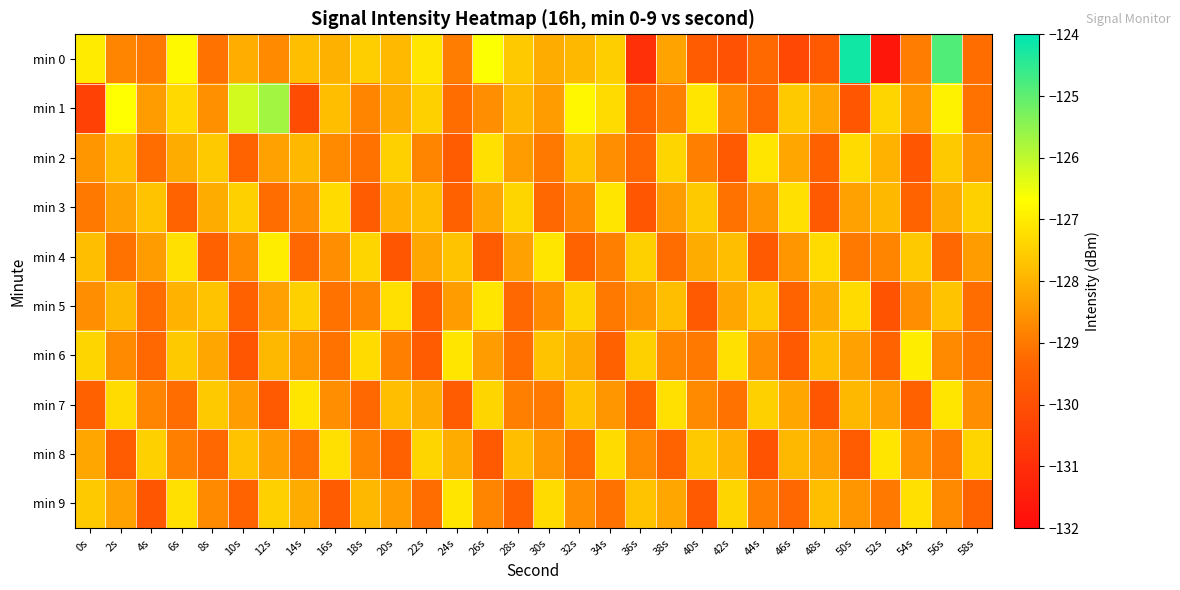

Reading left to right, transcribe all the data shown in this chart.

min 0: 0s=-127.0	2s=-128.8	4s=-129.0	6s=-126.8	8s=-129.1	10s=-128.1	12s=-128.7	14s=-127.8	16s=-128.0	18s=-127.5	20s=-127.8	22s=-127.1	24s=-128.9	26s=-126.6	28s=-127.6	30s=-128.1	32s=-127.9	34s=-127.5	36s=-130.9	38s=-128.3	40s=-129.6	42s=-129.9	44s=-129.3	46s=-130.2	48s=-129.7	50s=-124.2	52s=-131.7	54s=-128.9	56s=-124.9	58s=-129.2
min 1: 0s=-130.4	2s=-126.7	4s=-128.4	6s=-127.3	8s=-128.6	10s=-126.2	12s=-125.7	14s=-130.1	16s=-127.8	18s=-128.8	20s=-128.1	22s=-127.5	24s=-129.2	26s=-128.6	28s=-127.9	30s=-128.4	32s=-126.8	34s=-127.3	36s=-129.5	38s=-128.9	40s=-127.1	42s=-128.7	44s=-129.3	46s=-127.6	48s=-128.2	50s=-129.8	52s=-127.4	54s=-128.5	56s=-126.9	58s=-129.1
min 2: 0s=-128.5	2s=-127.8	4s=-129.2	6s=-128.1	8s=-127.6	10s=-129.4	12s=-128.3	14s=-127.9	16s=-128.7	18s=-129.1	20s=-127.5	22s=-128.8	24s=-129.6	26s=-127.2	28s=-128.4	30s=-129.0	32s=-127.7	34s=-128.6	36s=-129.3	38s=-127.4	40s=-128.9	42s=-129.7	44s=-127.1	46s=-128.2	48s=-129.5	50s=-127.3	52s=-128.0	54s=-129.8	56s=-127.6	58s=-128.5
min 3: 0s=-129.0	2s=-128.3	4s=-127.7	6s=-129.4	8s=-128.1	10s=-127.5	12s=-129.2	14s=-128.6	16s=-127.3	18s=-129.6	20s=-128.0	22s=-127.8	24s=-129.5	26s=-128.2	28s=-127.4	30s=-129.3	32s=-128.7	34s=-127.1	36s=-129.8	38s=-128.4	40s=-127.6	42s=-129.1	44s=-128.5	46s=-127.2	48s=-129.7	50s=-128.3	52s=-127.9	54s=-129.4	56s=-128.1	58s=-127.5
min 4: 0s=-127.8	2s=-129.1	4s=-128.4	6s=-127.2	8s=-129.5	10s=-128.7	12s=-127.0	14s=-129.3	16s=-128.6	18s=-127.4	20s=-129.8	22s=-128.2	24s=-127.7	26s=-129.6	28s=-128.3	30s=-127.1	32s=-129.4	34s=-128.9	36s=-127.5	38s=-129.2	40s=-128.1	42s=-127.8	44s=-129.7	46s=-128.5	48s=-127.3	50s=-129.0	52s=-128.8	54s=-127.6	56s=-129.3	58s=-128.4
min 5: 0s=-128.6	2s=-127.9	4s=-129.2	6s=-128.0	8s=-127.7	10s=-129.5	12s=-128.3	14s=-127.5	16s=-129.1	18s=-128.8	20s=-127.2	22s=-129.6	24s=-128.4	26s=-127.1	28s=-129.3	30s=-128.7	32s=-127.4	34s=-129.0	36s=-128.5	38s=-127.8	40s=-129.7	42s=-128.2	44s=-127.6	46s=-129.4	48s=-128.1	50s=-127.3	52s=-129.9	54s=-128.6	56s=-127.7	58s=-129.2
min 6: 0s=-127.4	2s=-128.7	4s=-129.3	6s=-127.6	8s=-128.2	10s=-129.8	12s=-127.9	14s=-128.5	16s=-129.1	18s=-127.3	20s=-128.9	22s=-129.6	24s=-127.1	26s=-128.4	28s=-129.2	30s=-127.7	32s=-128.1	34s=-129.5	36s=-127.5	38s=-128.8	40s=-129.0	42s=-127.2	44s=-128.6	46s=-129.7	48s=-127.8	50s=-128.3	52s=-129.4	54s=-127.0	56s=-128.7	58s=-129.1
min 7: 0s=-129.5	2s=-127.3	4s=-128.8	6s=-129.2	8s=-127.6	10s=-128.4	12s=-129.7	14s=-127.1	16s=-128.6	18s=-129.3	20s=-127.8	22s=-128.1	24s=-129.6	26s=-127.4	28s=-128.9	30s=-129.0	32s=-127.7	34s=-128.5	36s=-129.4	38s=-127.2	40s=-128.7	42s=-129.1	44s=-127.5	46s=-128.2	48s=-129.8	50s=-127.9	52s=-128.3	54s=-129.5	56s=-127.1	58s=-128.6
min 8: 0s=-128.2	2s=-129.6	4s=-127.5	6s=-128.9	8s=-129.3	10s=-127.7	12s=-128.4	14s=-129.1	16s=-127.2	18s=-128.8	20s=-129.5	22s=-127.4	24s=-128.1	26s=-129.7	28s=-127.8	30s=-128.5	32s=-129.2	34s=-127.3	36s=-128.7	38s=-129.4	40s=-127.6	42s=-128.0	44s=-129.9	46s=-127.9	48s=-128.3	50s=-129.6	52s=-127.1	54s=-128.6	56s=-129.0	58s=-127.4
min 9: 0s=-127.6	2s=-128.3	4s=-129.8	6s=-127.2	8s=-128.7	10s=-129.4	12s=-127.5	14s=-128.1	16s=-129.6	18s=-127.9	20s=-128.4	22s=-129.2	24s=-127.1	26s=-128.8	28s=-129.5	30s=-127.3	32s=-128.6	34s=-129.1	36s=-127.7	38s=-128.2	40s=-129.7	42s=-127.4	44s=-128.9	46s=-129.3	48s=-127.8	50s=-128.5	52s=-129.0	54s=-127.2	56s=-128.7	58s=-129.4